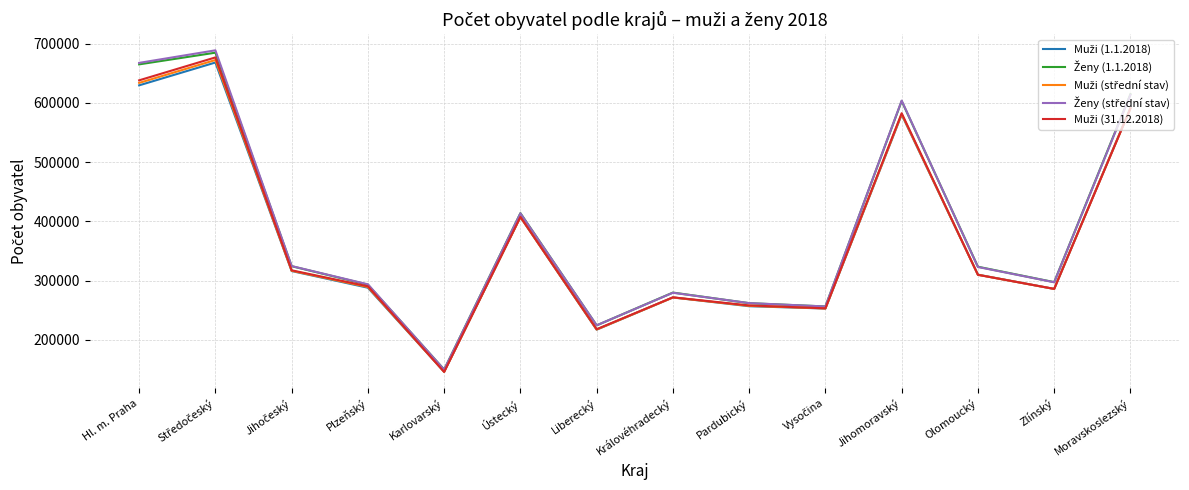

What is the total value across all series at Olomoucký?

1575345